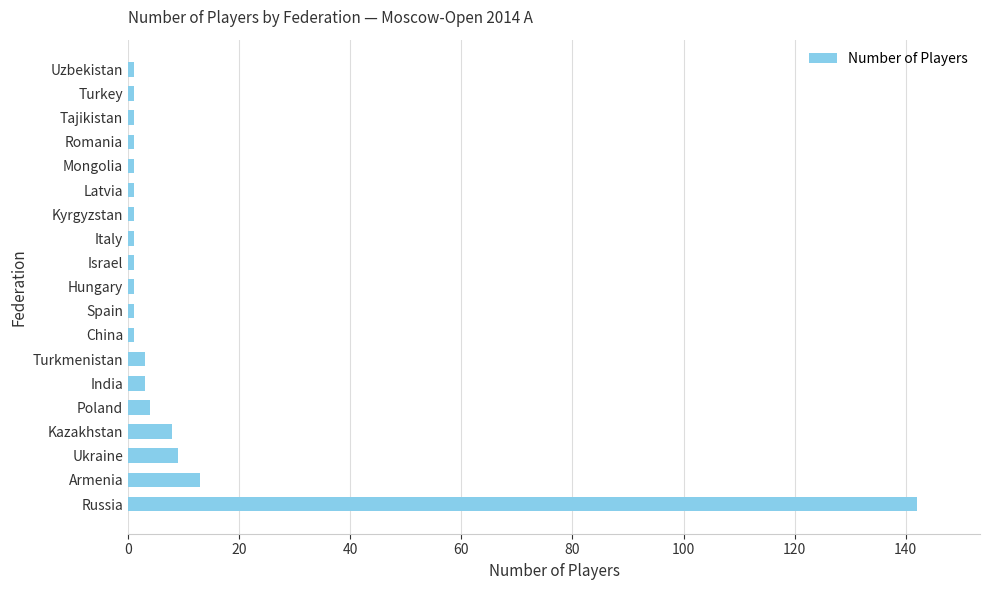

How many series are shown in this chart?

1